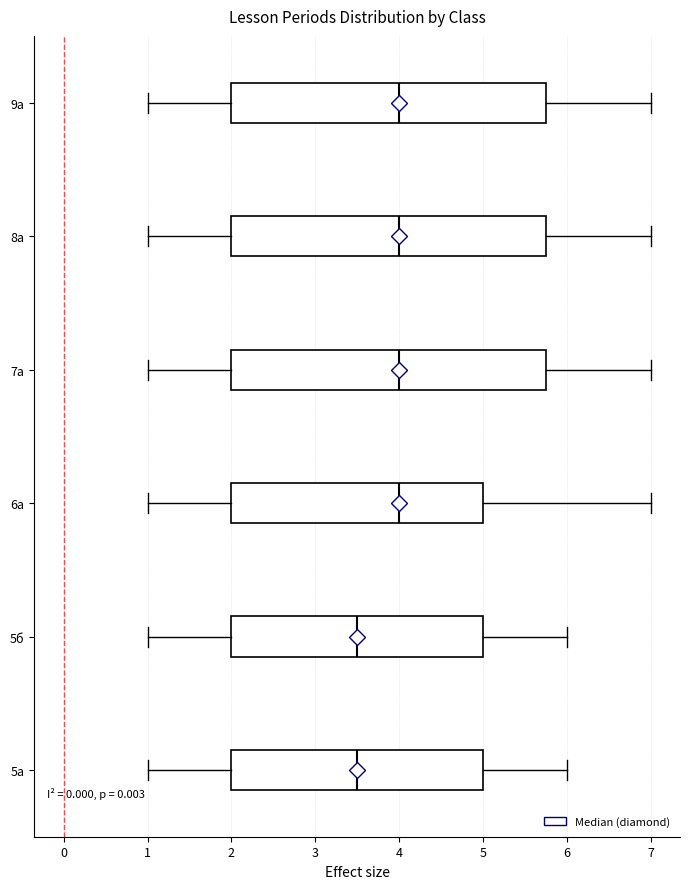

Where does the right whisker of the box for 5б end on the x-axis? The values are not printed on the chart, so give them approximately, as read against the axis.

6.0